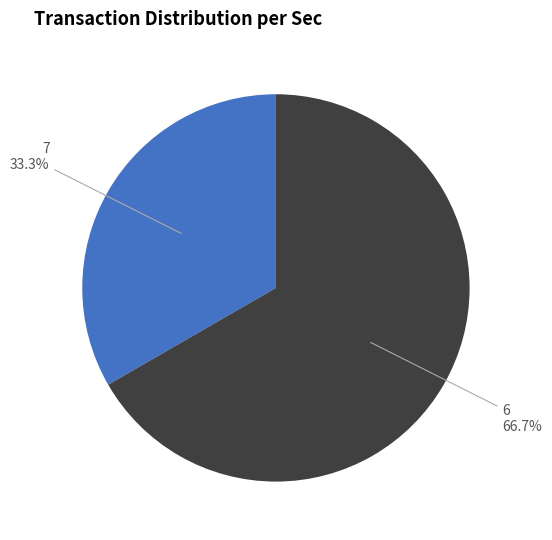

Is there a majority slice in this chart?

Yes